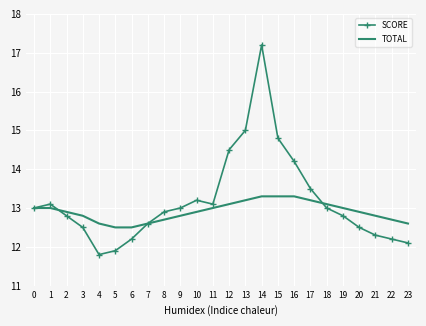

Rank the series at 22 from lowest to highest value.

SCORE, TOTAL